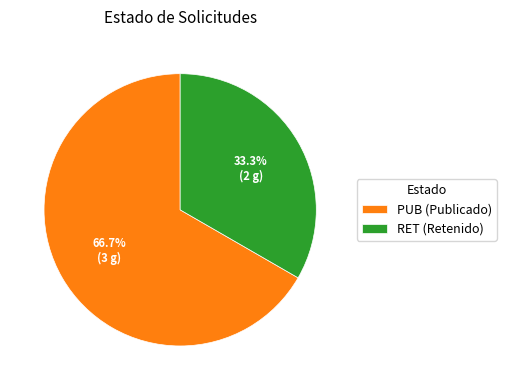

Approximately how many times larger is the value at RET (Retenido) compared to PUB (Publicado)?

0.5